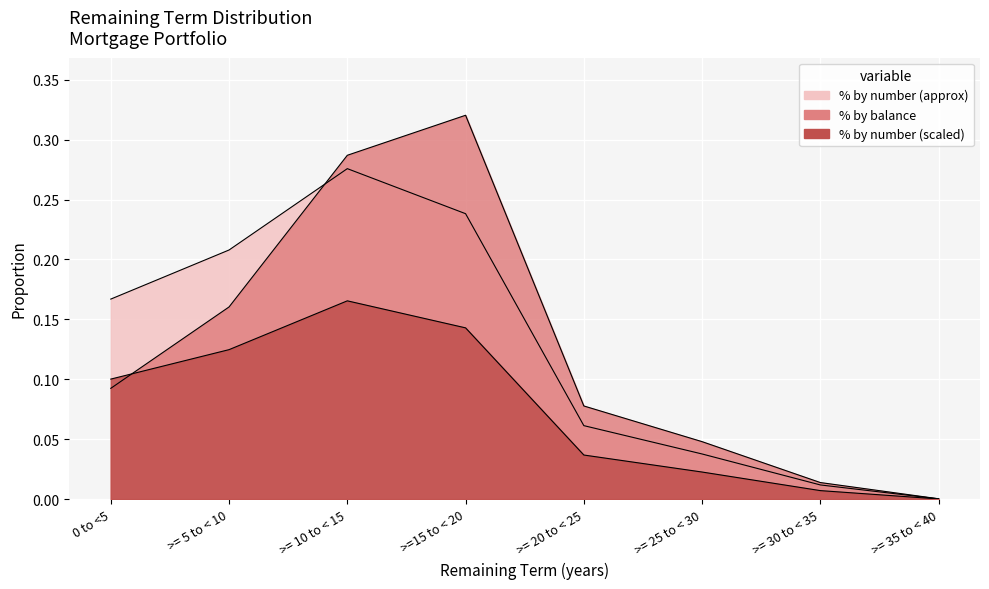

Which has a higher value, >=15 to < 20 or >= 25 to < 30?

>=15 to < 20